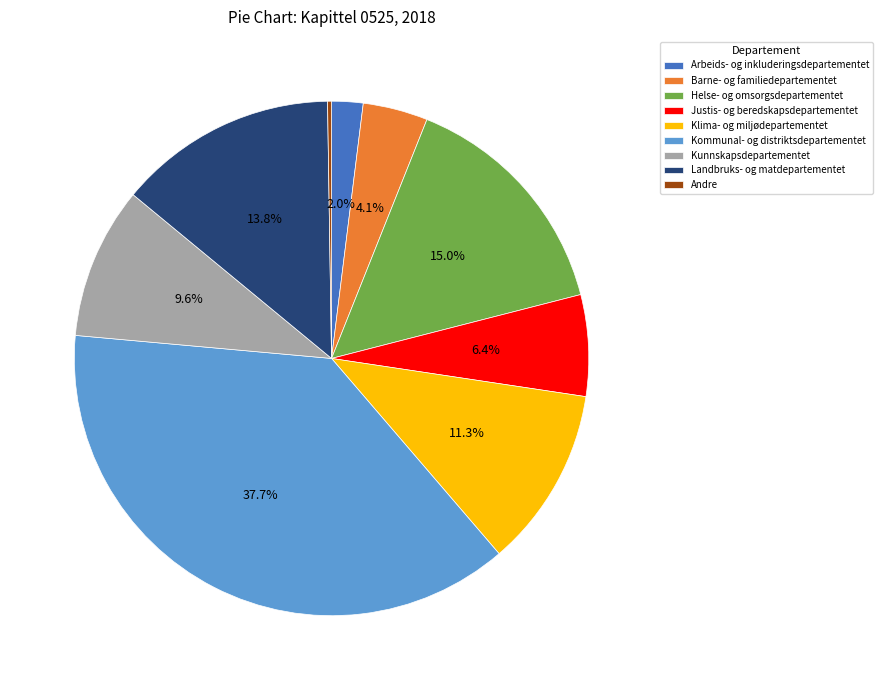

Is the sum of Klima- og miljødepartementet and Arbeids- og inkluderingsdepartementet greater than half?

No